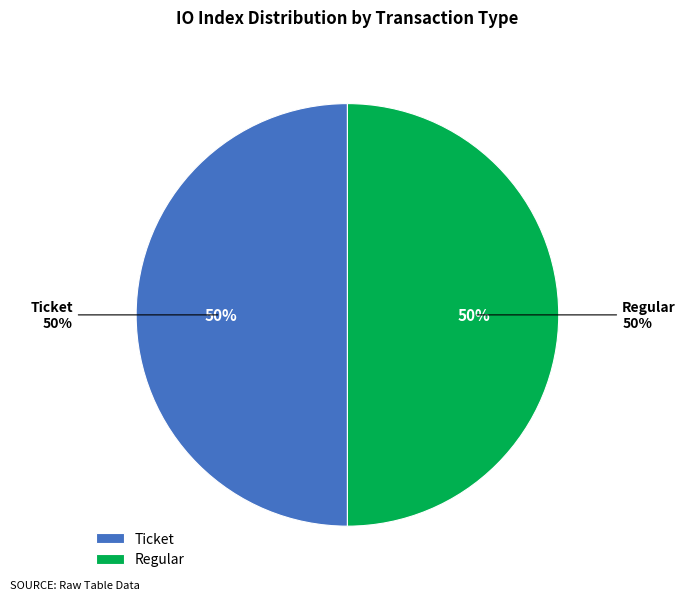

Combined, what portion of the pie is Ticket (io_index=1) and Ticket (io_index=0)?

50.0%